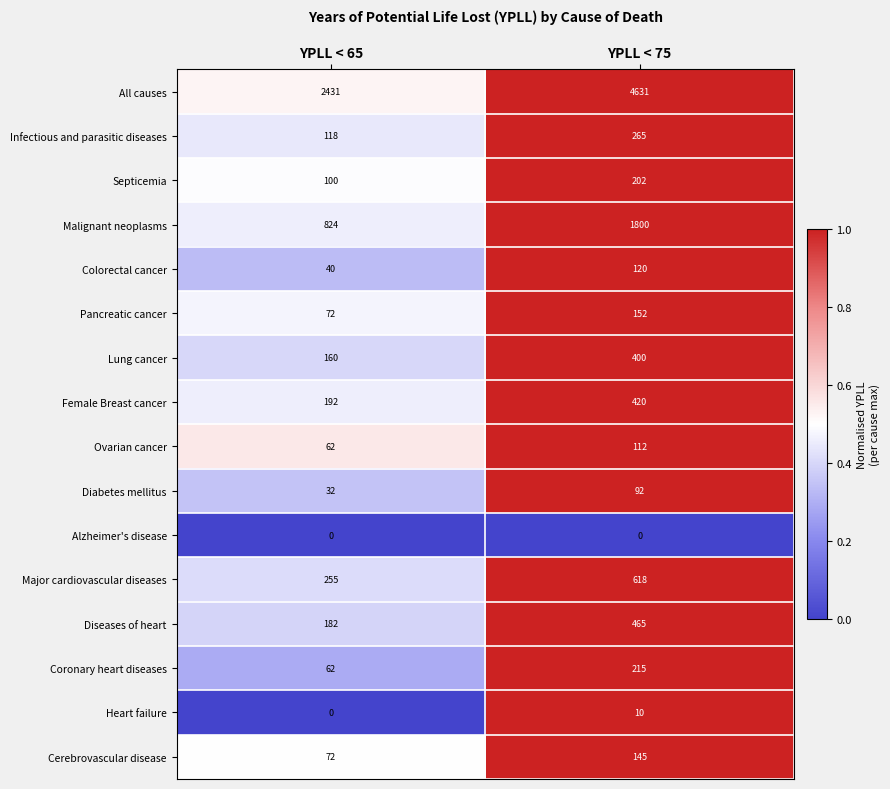

What is the maximum value shown in the chart?

4631